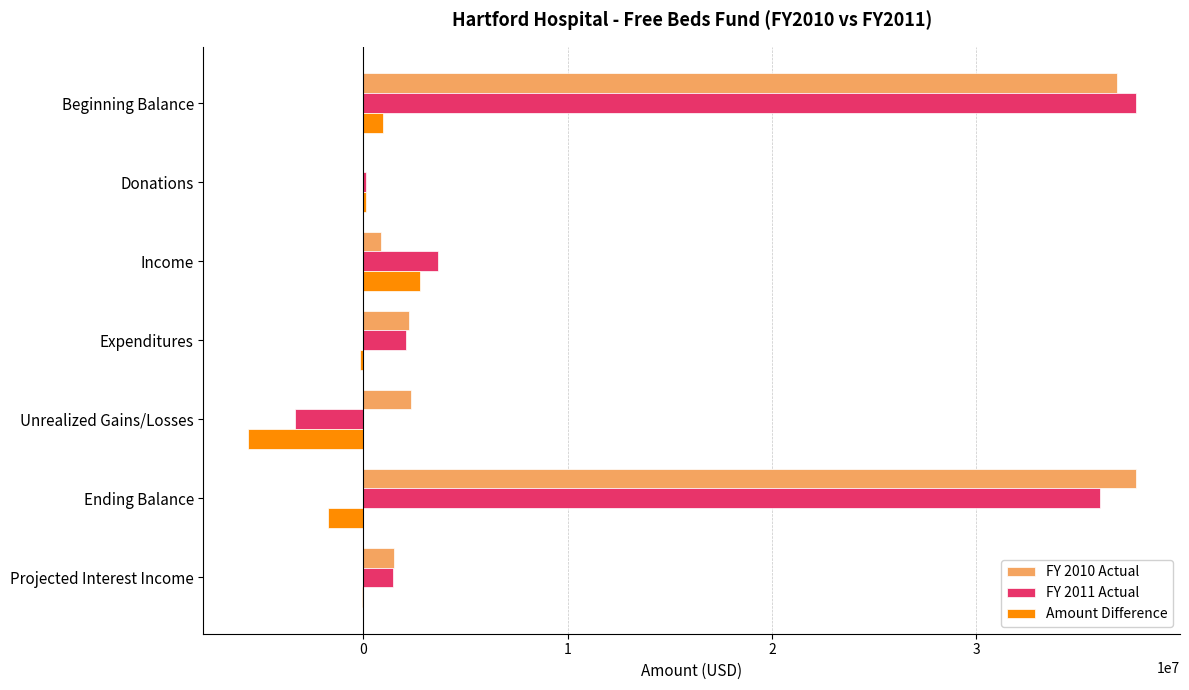

The value of FY 2010 Actual at Ending Balance is 37806238.0. True or false?

True